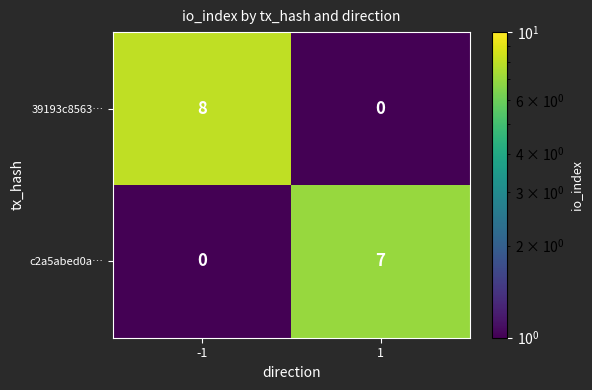

What is the total value across all series at 1?

7